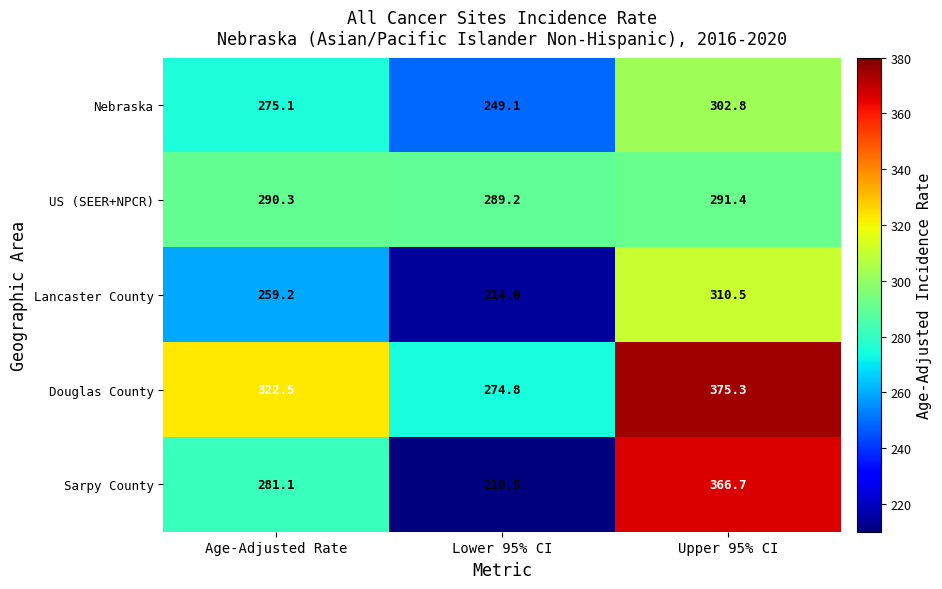

Rank the series at Lower 95% CI from lowest to highest value.

Sarpy County, Lancaster County, Nebraska, Douglas County, US (SEER+NPCR)